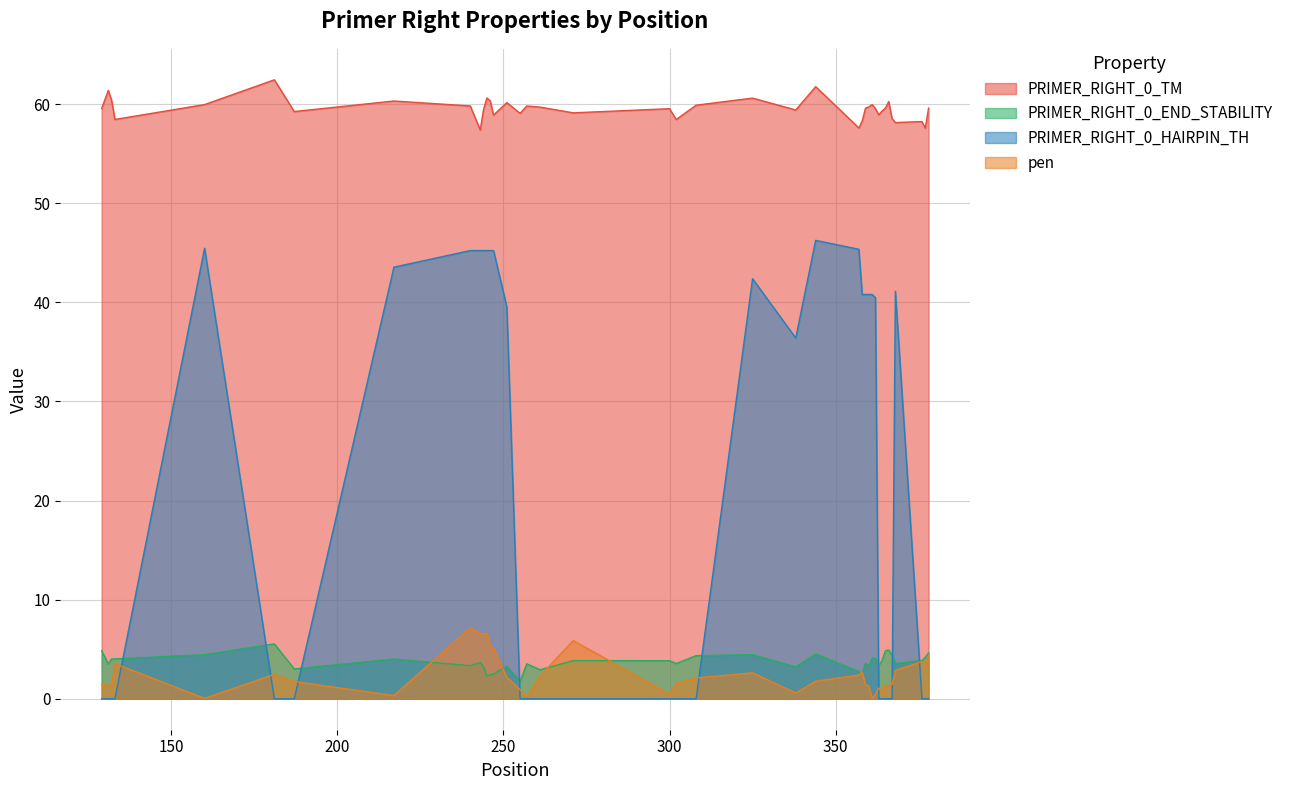

At how many categories does at least one series exceed 46?

40